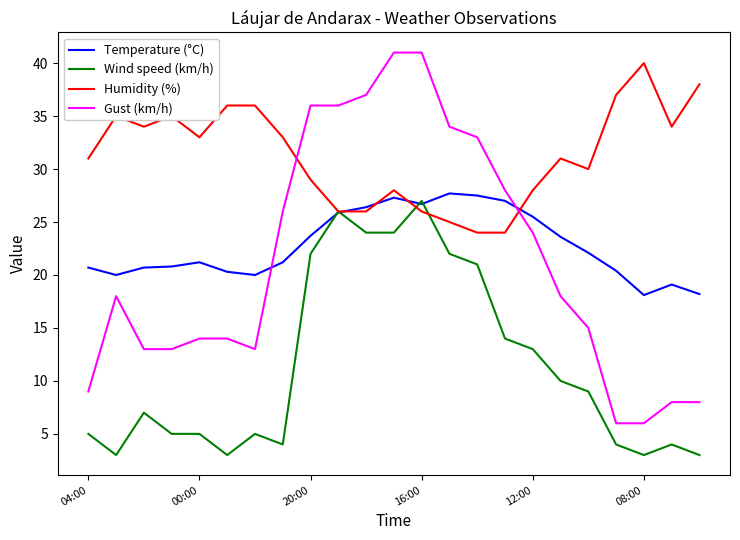

What are all the series names shown in the legend?

Temperature (°C), Wind speed (km/h), Humidity (%), Gust (km/h)